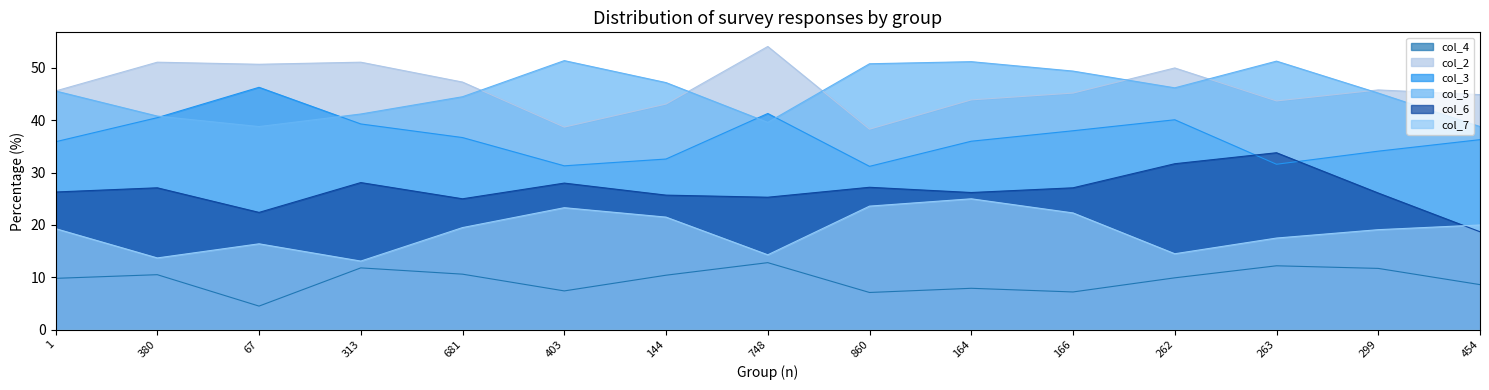

After their last crossing, which series has the higher values: col_6 or col_7?

col_7